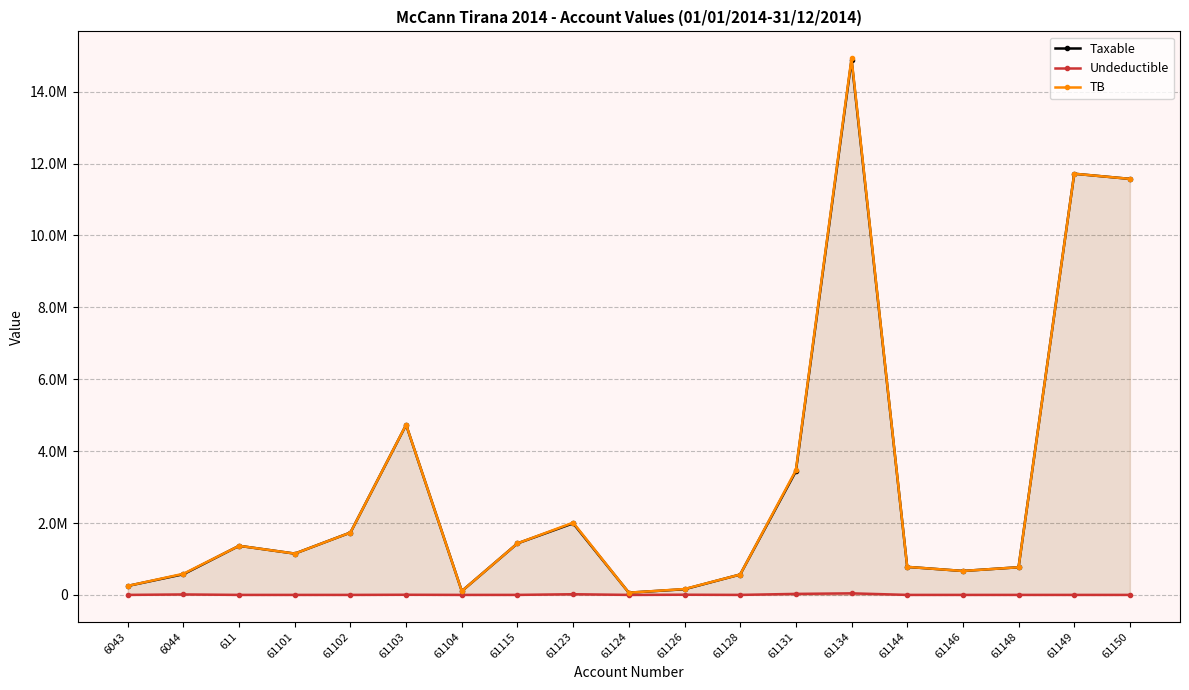

Which has a higher value, 61104 or 61115?

61115